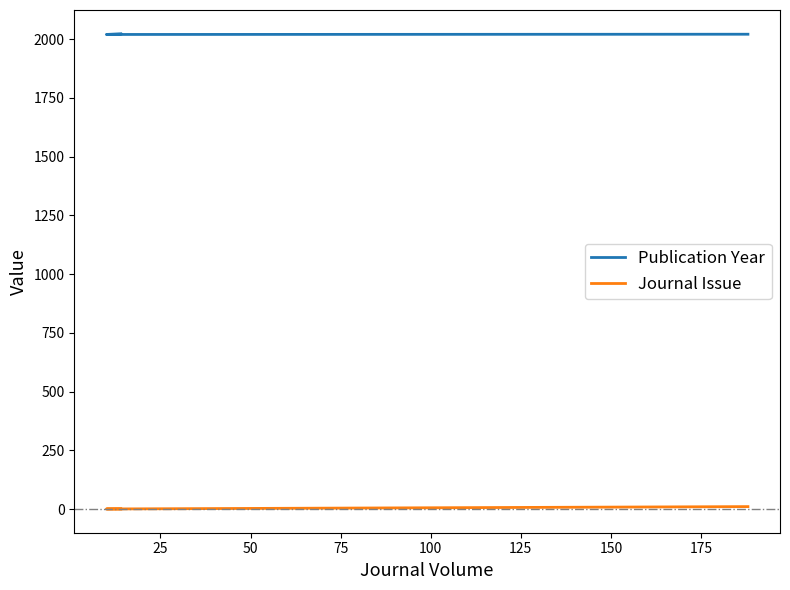

What is the greatest value displayed?

2023